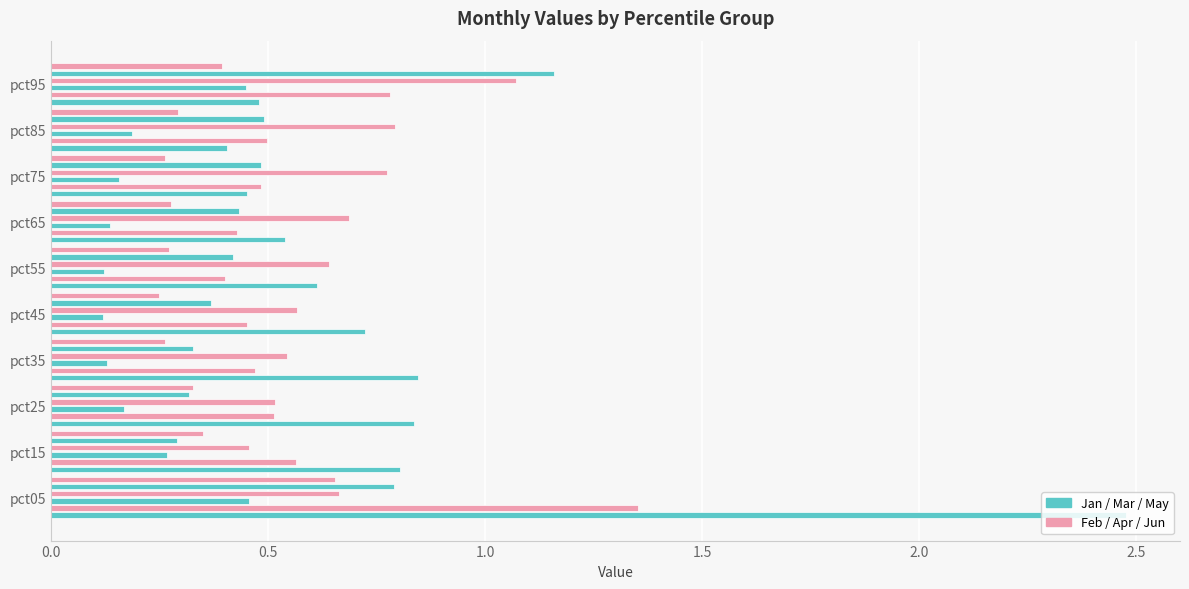

Are the bars grouped side by side (vs. stacked)?

Yes